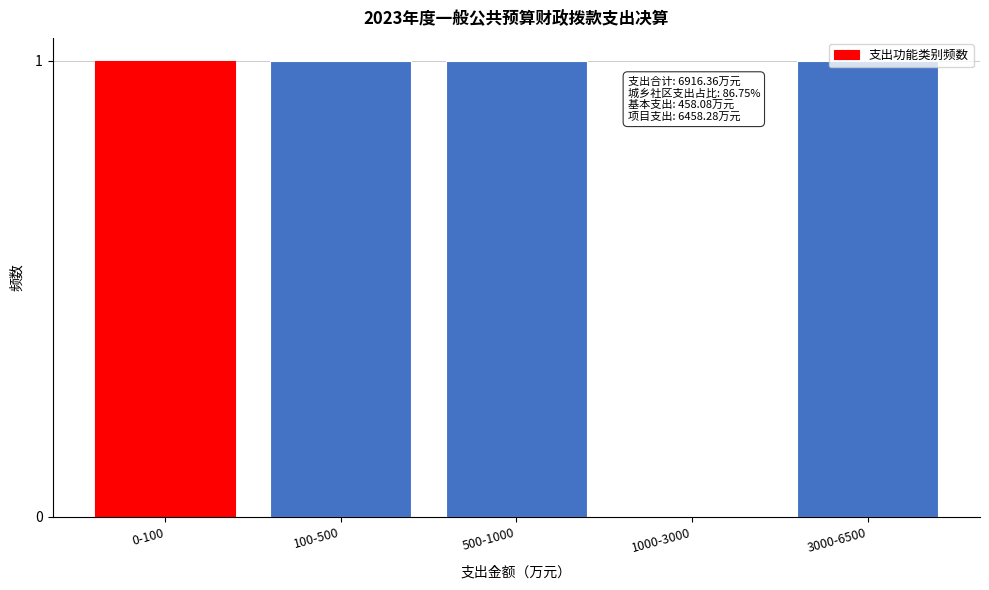

What is the ratio of the value at 100-500 to the value at 0-100?

1.0